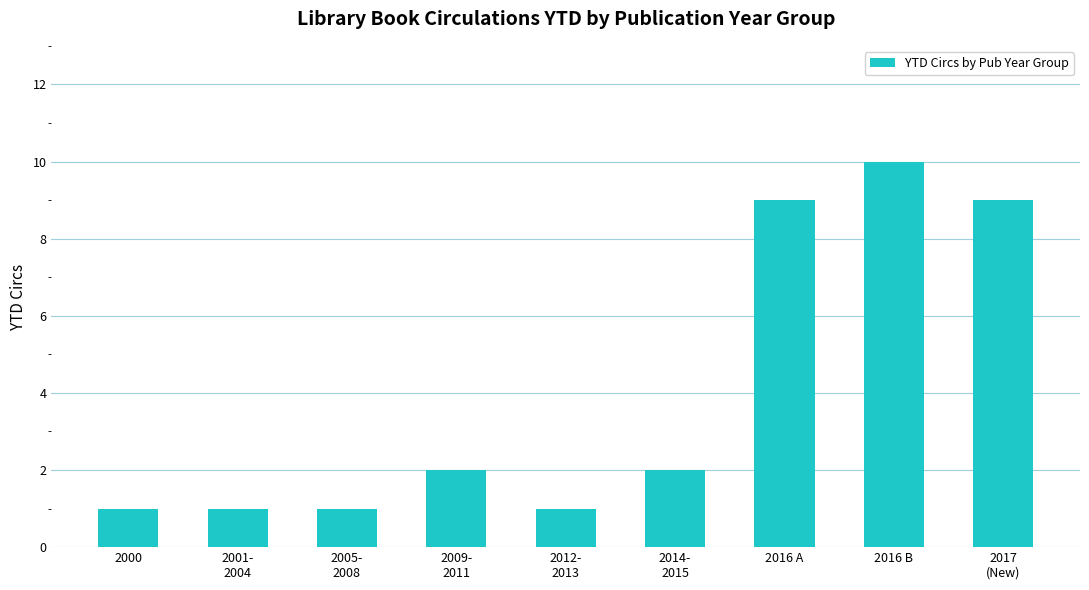

What is the ratio of the value at 2014-
2015 to the value at 2017
(New)?

0.2